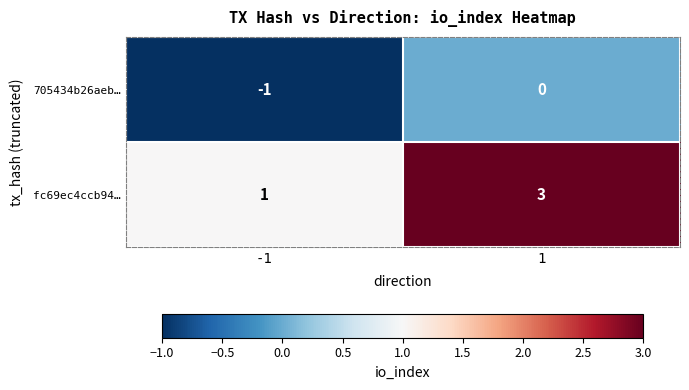

Reading right to left, list all the values displayed in this chart.

705434b26aeb…: 1=0	-1=-1
fc69ec4ccb94…: 1=3	-1=1